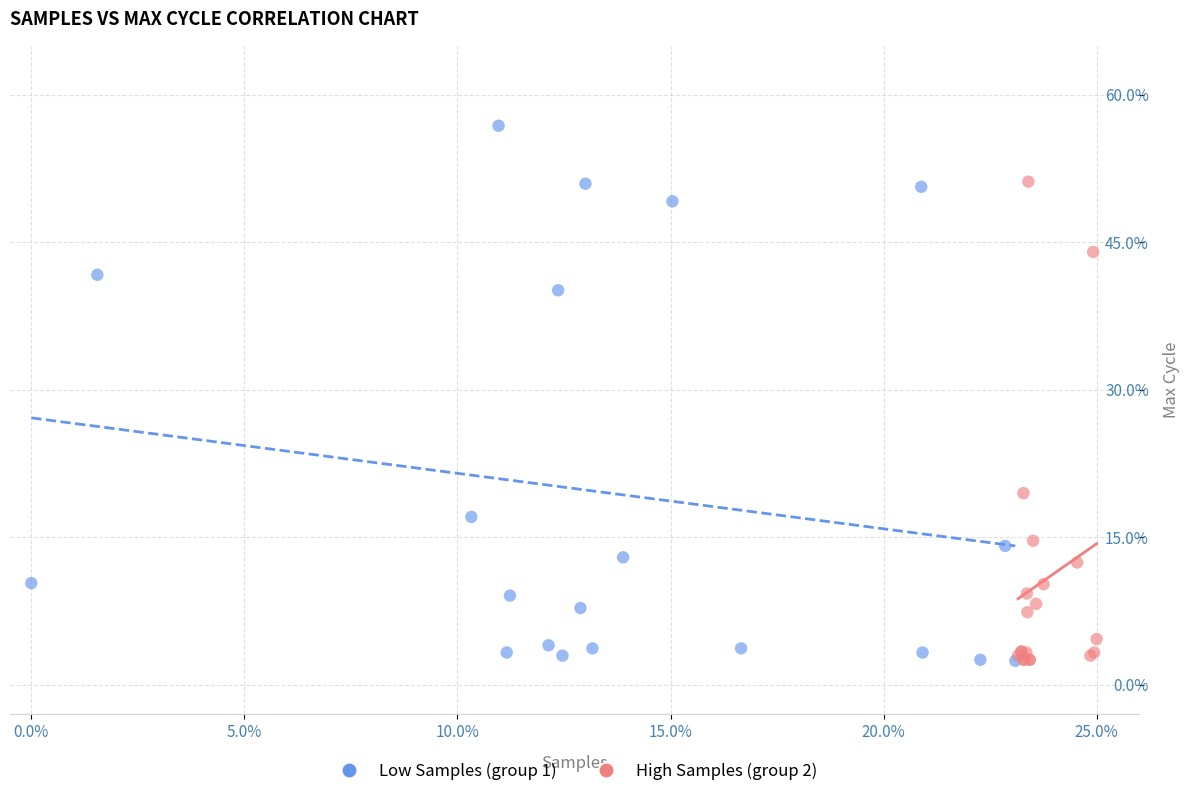

Which series has the widest spread of Y values?

Low Samples (group 1)